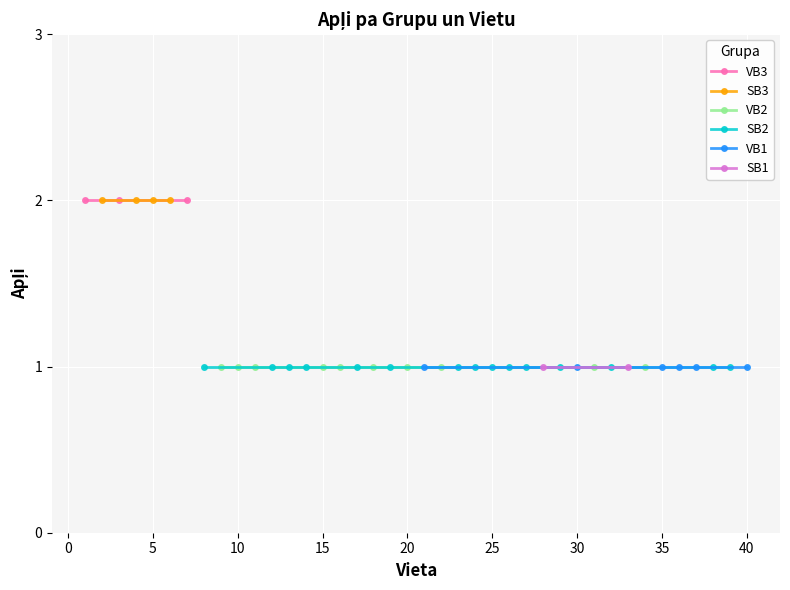

List the series in order of their peak value, highest first.

VB3, SB3, VB1, VB2, SB1, SB2